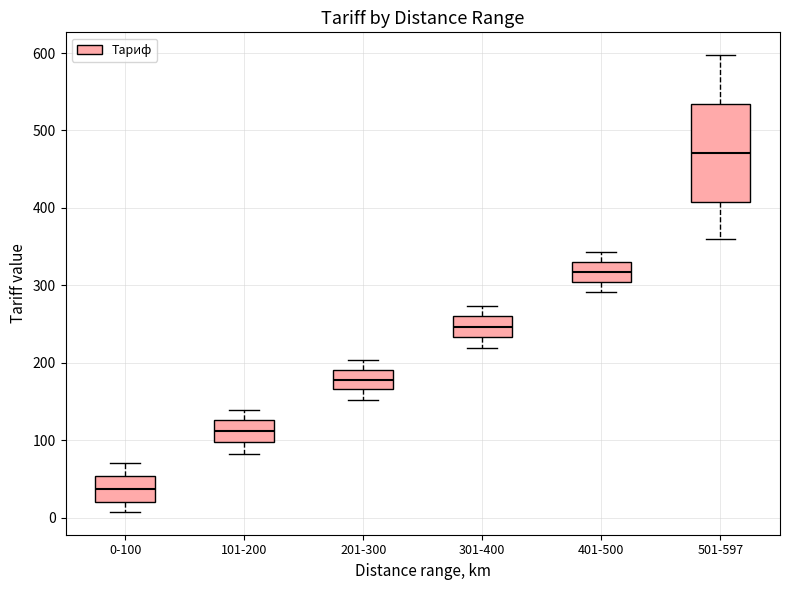

Reading left to right, transcribe this box plot: for each box, give where its median line is, the range the box spans, and where its two whiskers end, as read against the y-axis. The values are not printed on the chart, so give them approximately, as read against the axis.

0-100: median 40, box 20 to 50, whiskers 10 to 70
101-200: median 110, box 100 to 130, whiskers 80 to 140
201-300: median 180, box 170 to 190, whiskers 150 to 200
301-400: median 250, box 230 to 260, whiskers 220 to 270
401-500: median 320, box 300 to 330, whiskers 290 to 340
501-597: median 470, box 410 to 530, whiskers 360 to 600